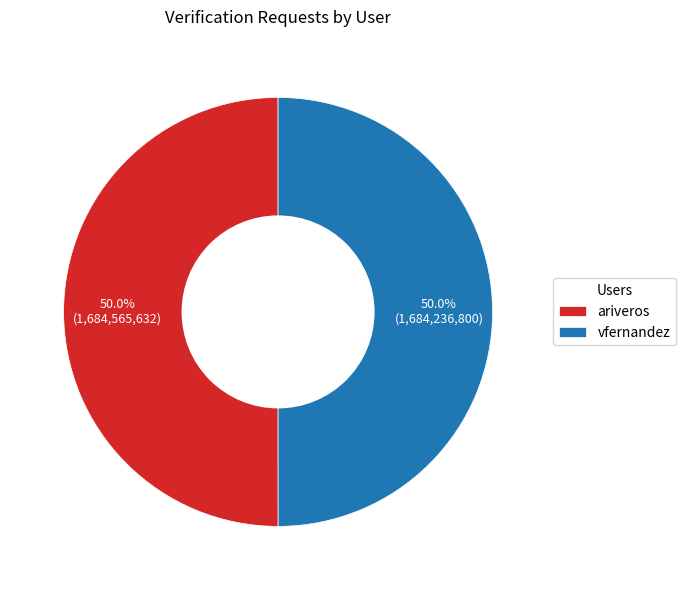

The ariveros slice represents 38% of the pie. True or false?

False